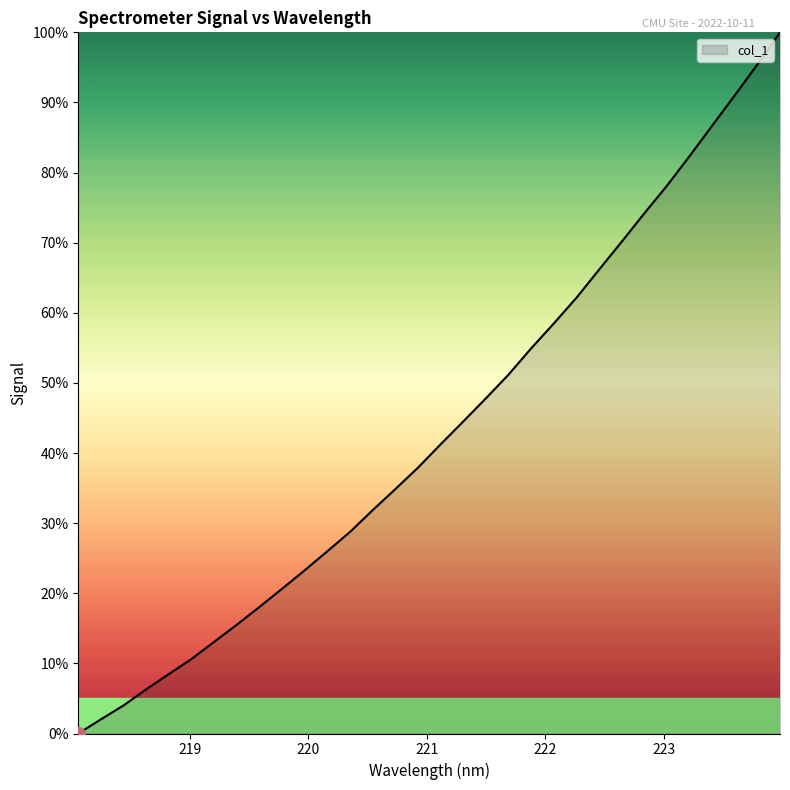

What is the difference between the maximum and minimum values?

100.0